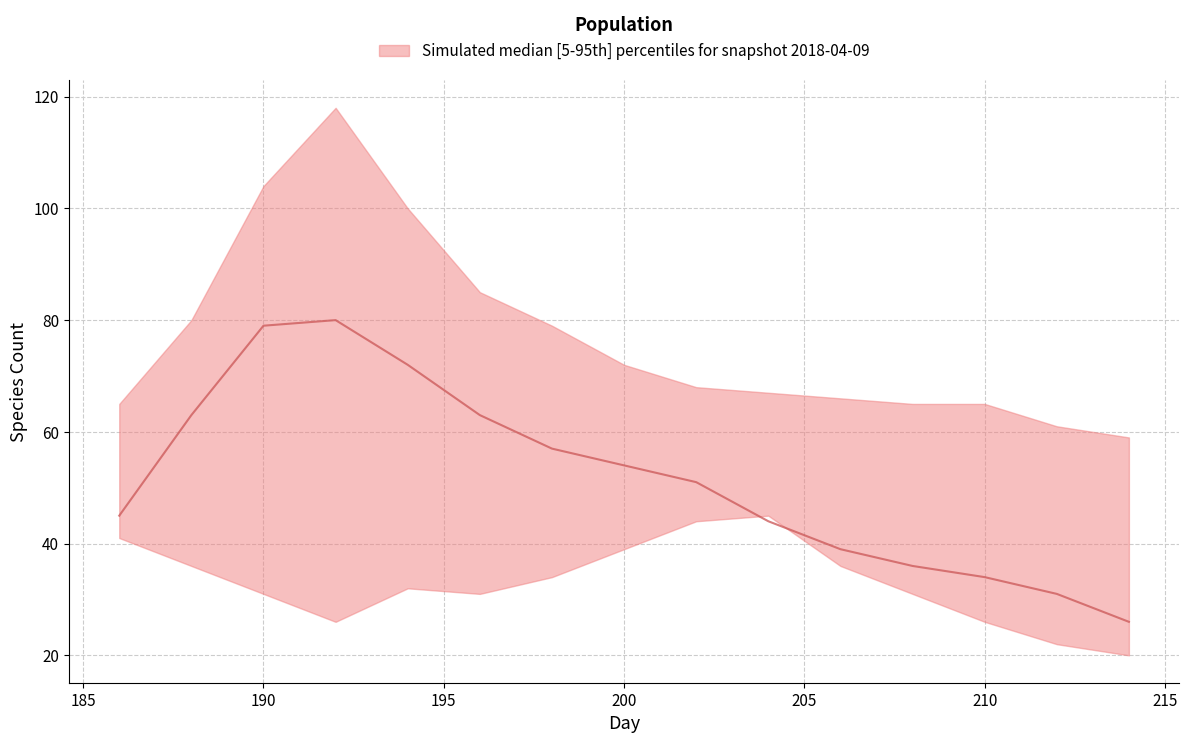

List the series in order of their overall mean, highest first.

upper, median, lower